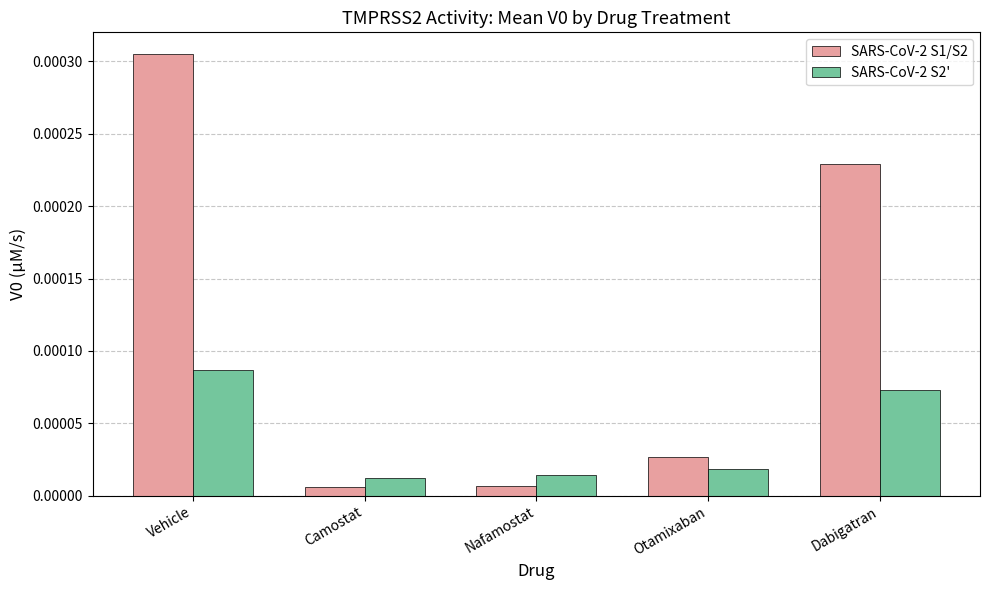

Which series has the largest range (max minus min)?

SARS-CoV-2 S1/S2